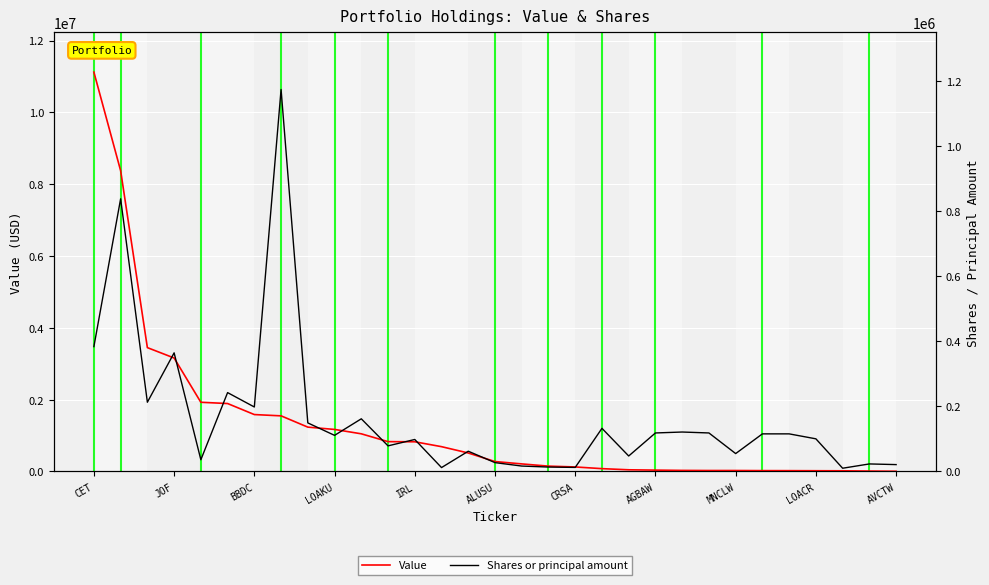

Read the Value value at CRSA.

126000